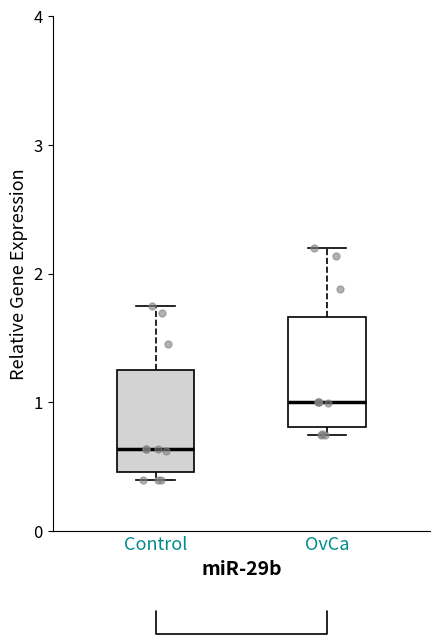

Reading left to right, transcribe this box plot: for each box, give where its median line is, the range the box spans, and where its two whiskers end, as read against the y-axis. The values are not printed on the chart, so give them approximately, as read against the axis.

Control: median 0.6, box 0.5 to 1.2, whiskers 0.4 to 1.8
OvCa: median 1.0, box 0.8 to 1.7, whiskers 0.8 (just below the box's lower edge) to 2.2